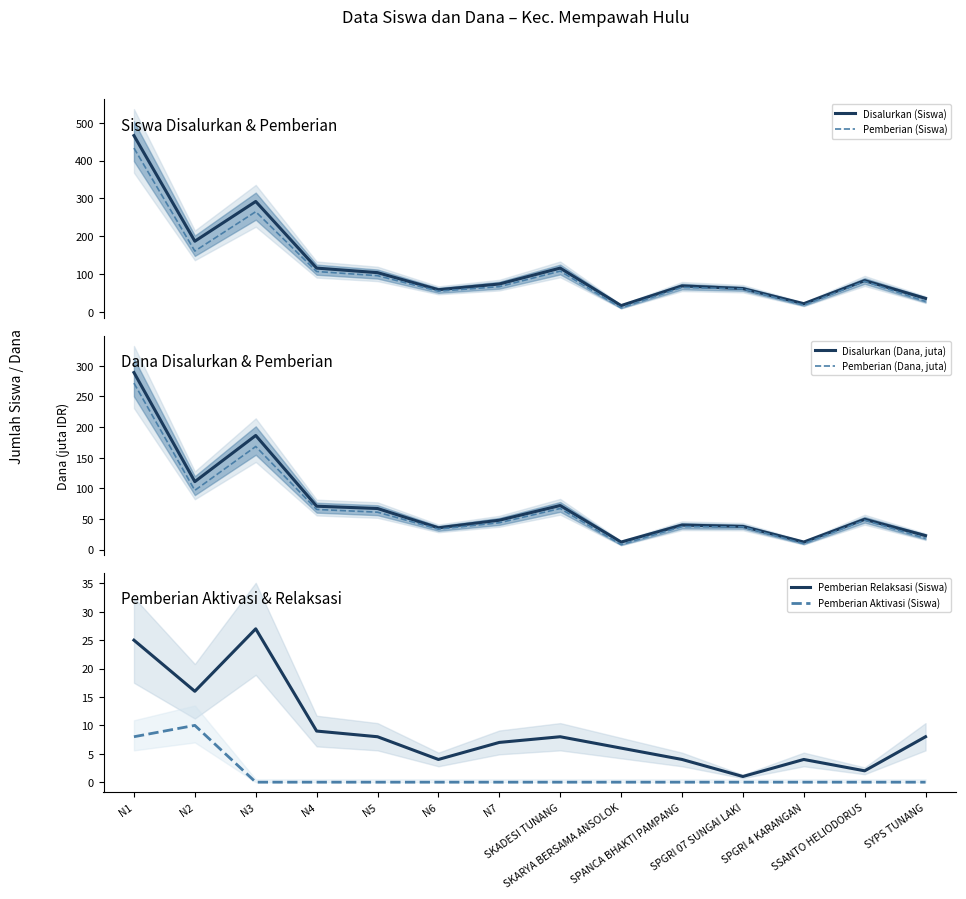

True or false: Disalurkan (Dana, juta) and Pemberian Aktivasi (Siswa) cross at least once.

False